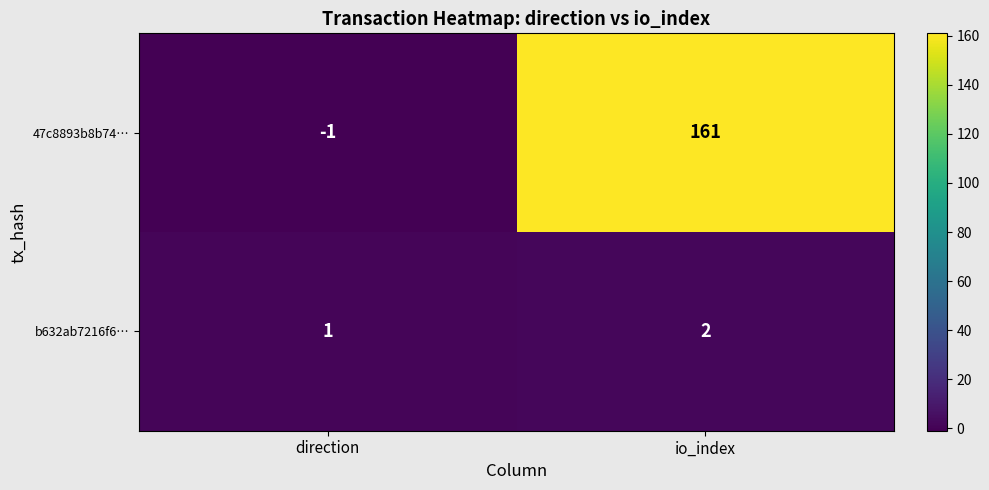

How many values in 47c8893b8b74… are above zero?

1